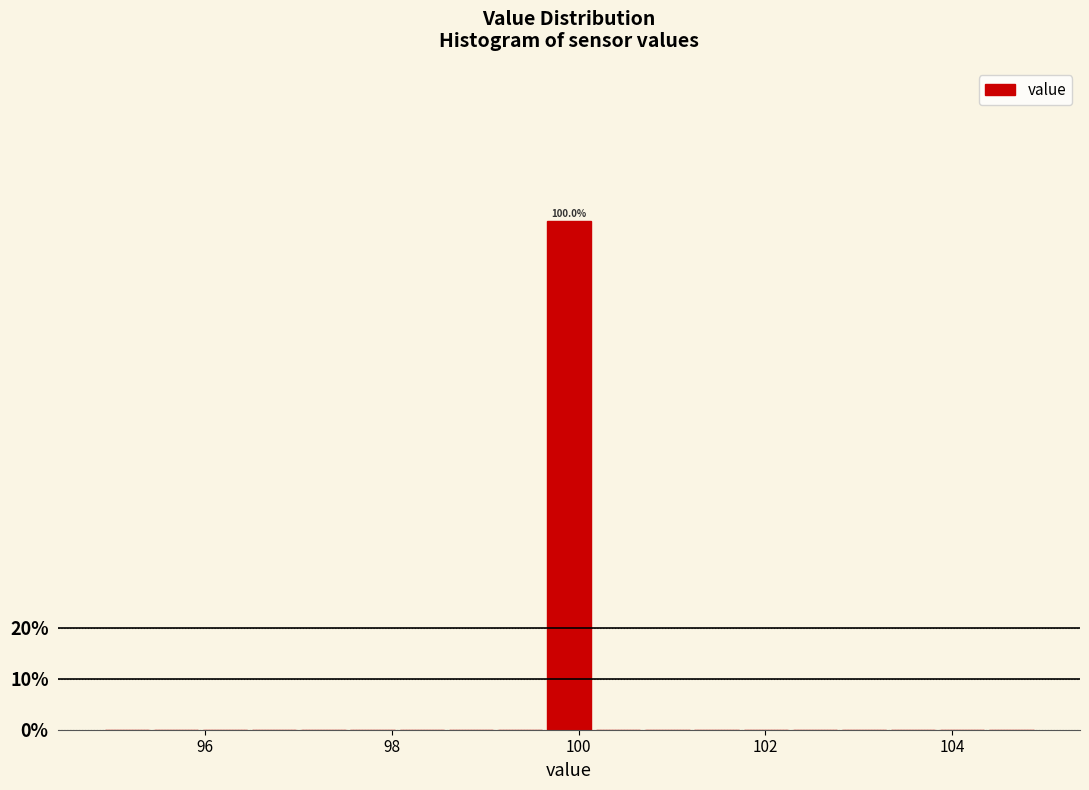

Around what value on the x-axis is the tallest bar? Give the approximate position of its centre, as read against the axis.

100.0